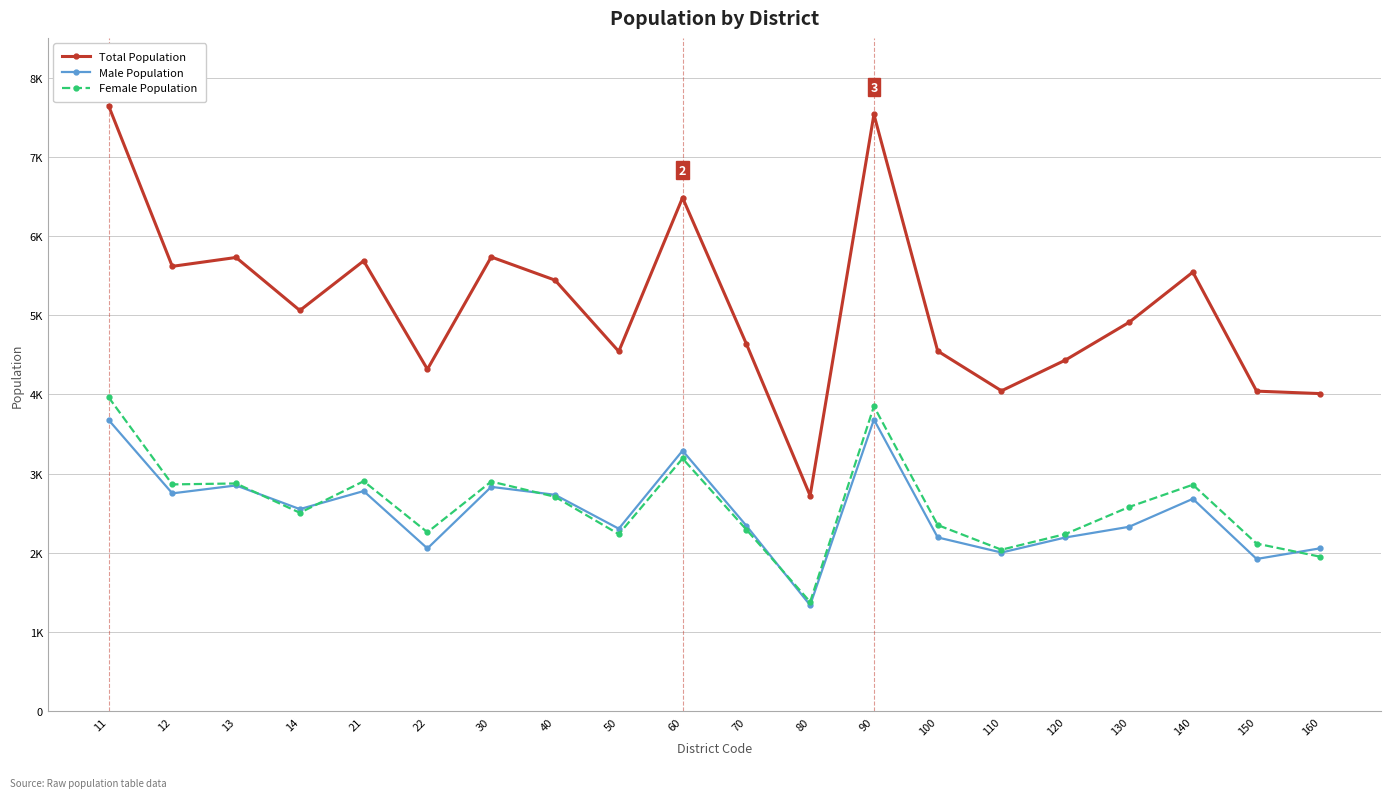

Does the chart have visible grid lines?

Yes